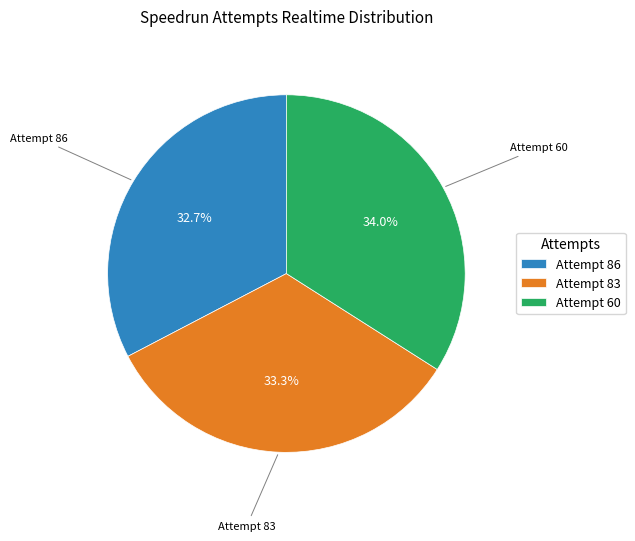

To the nearest percent, what portion does Attempt 60 represent?

34%